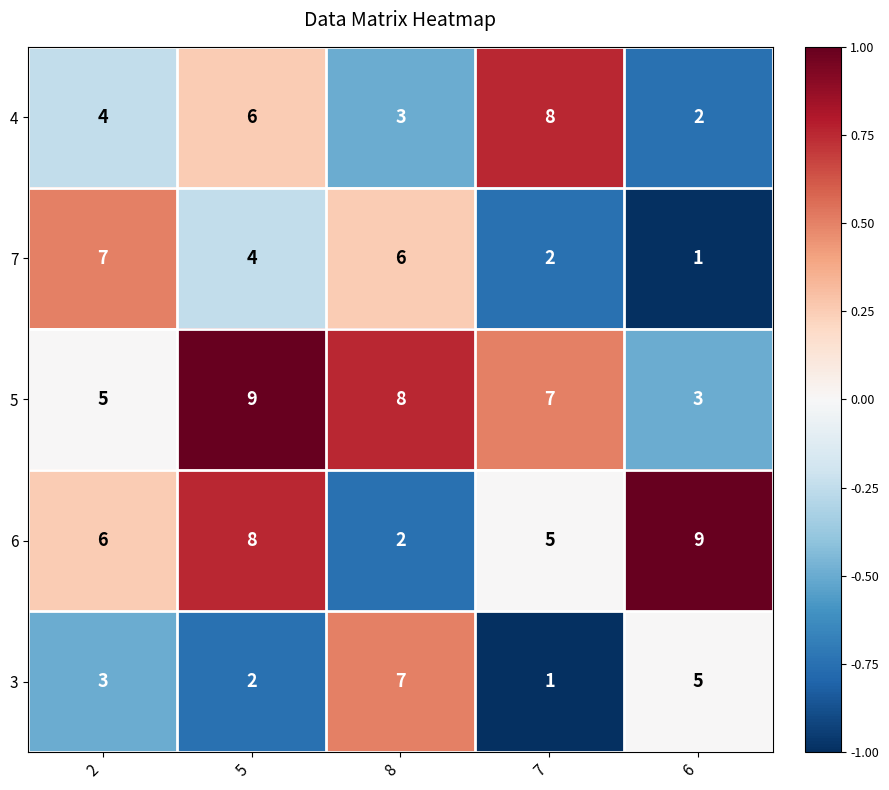

True or false: 7 has a value of 4 at 5.

True